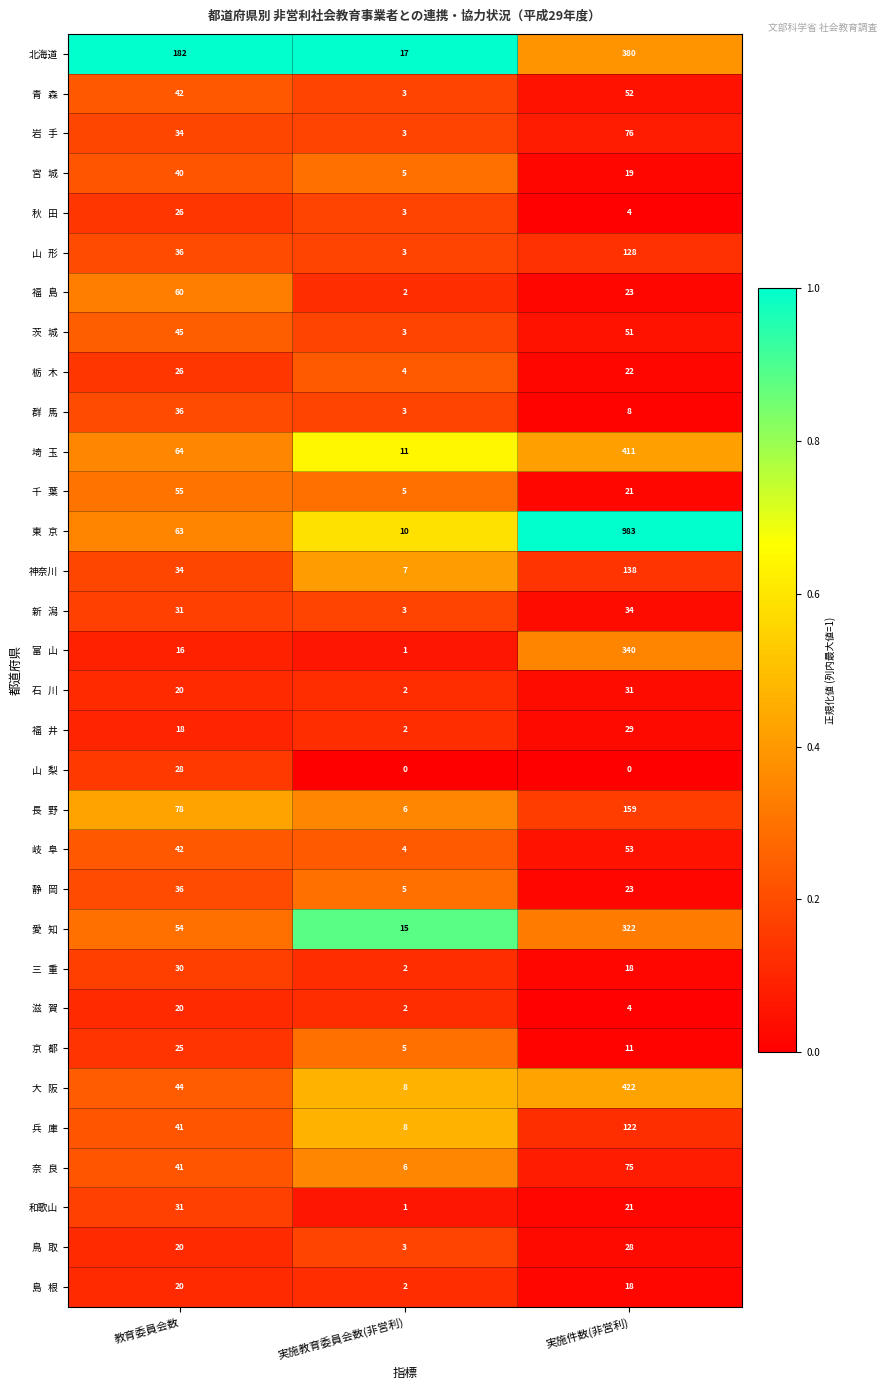

What is the total value across all series at 実施教育委員会数(非営利)?

154